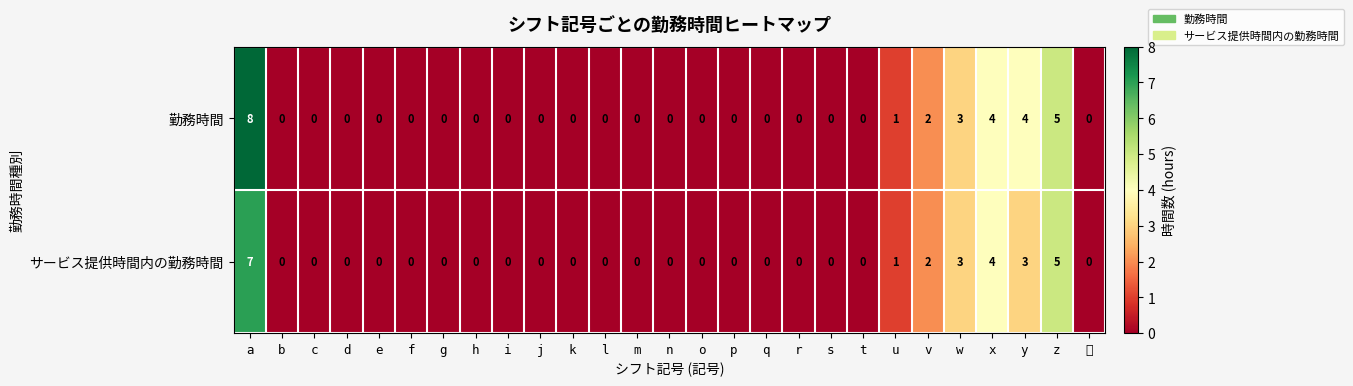

At which label does 勤務時間 reach its peak?

a